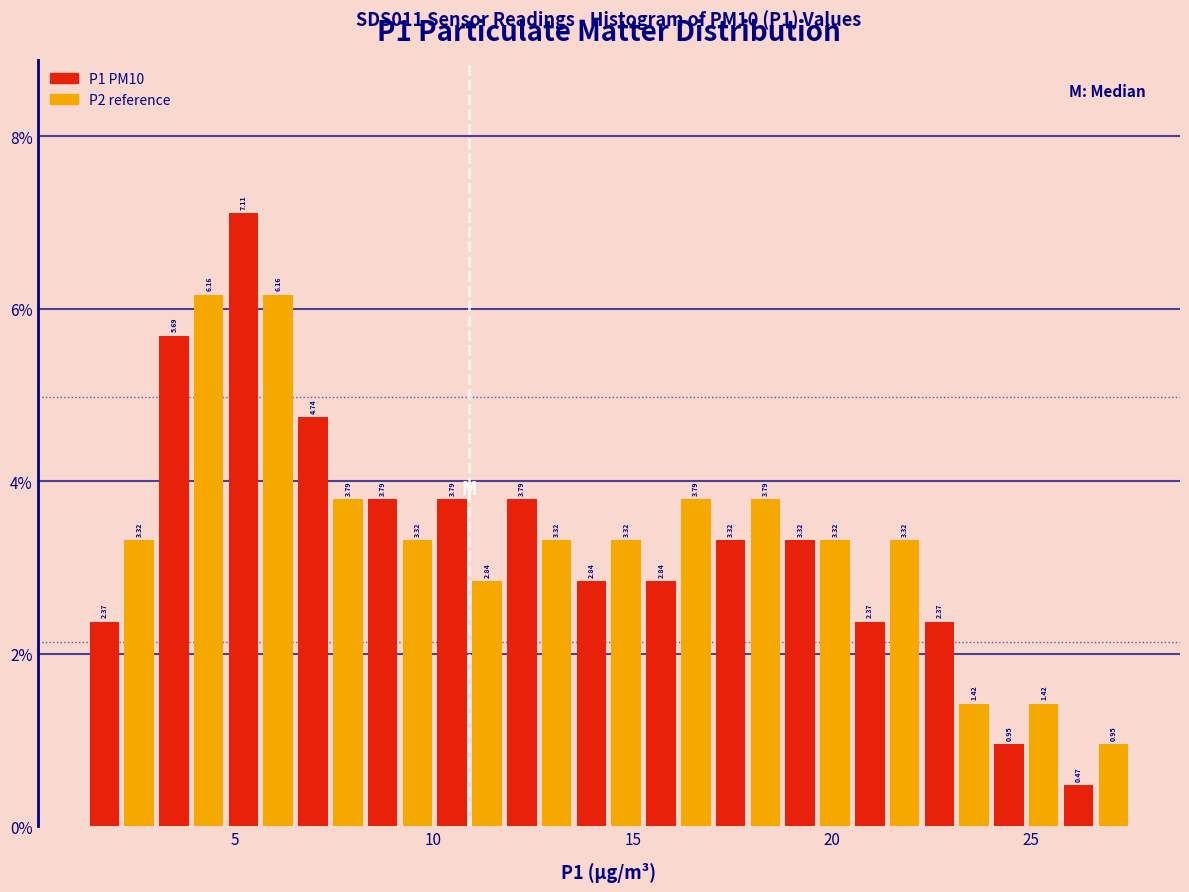

Around what value on the x-axis is the tallest bar? Give the approximate position of its centre, as read against the axis.

5.0